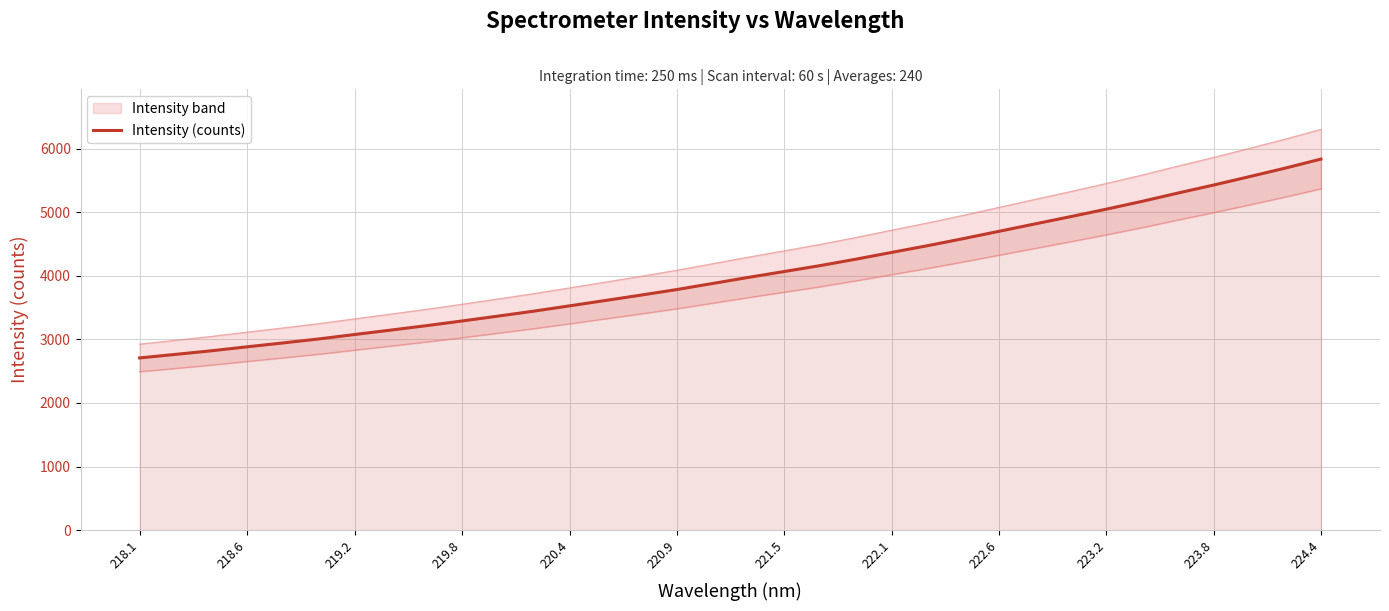

What is the minimum value for Intensity (counts)?

2708.8